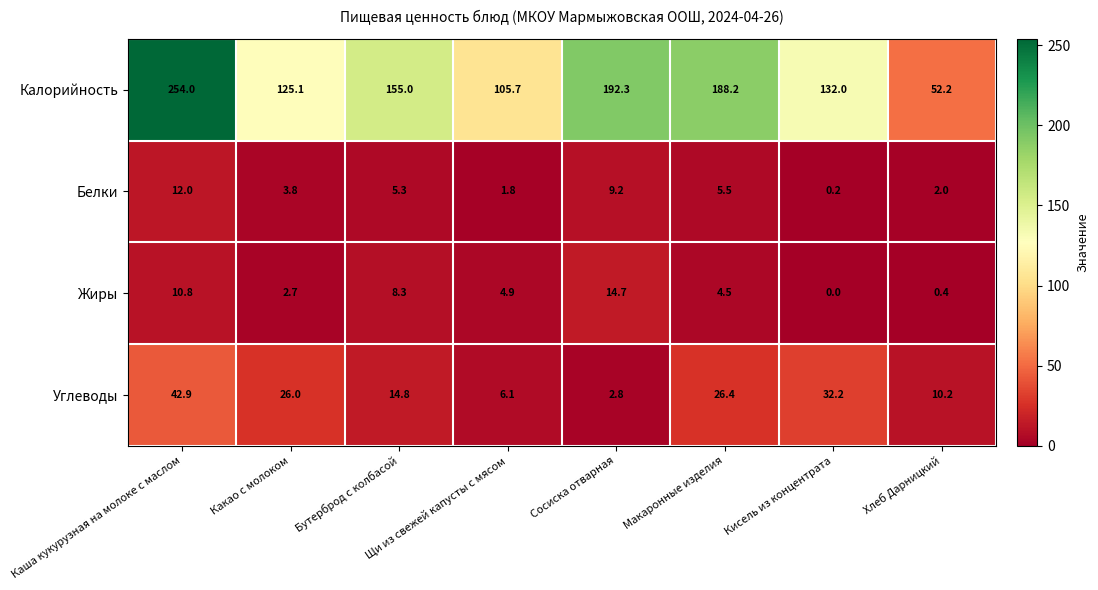

Which label corresponds to the largest value in the chart?

Каша кукурузная на молоке с маслом